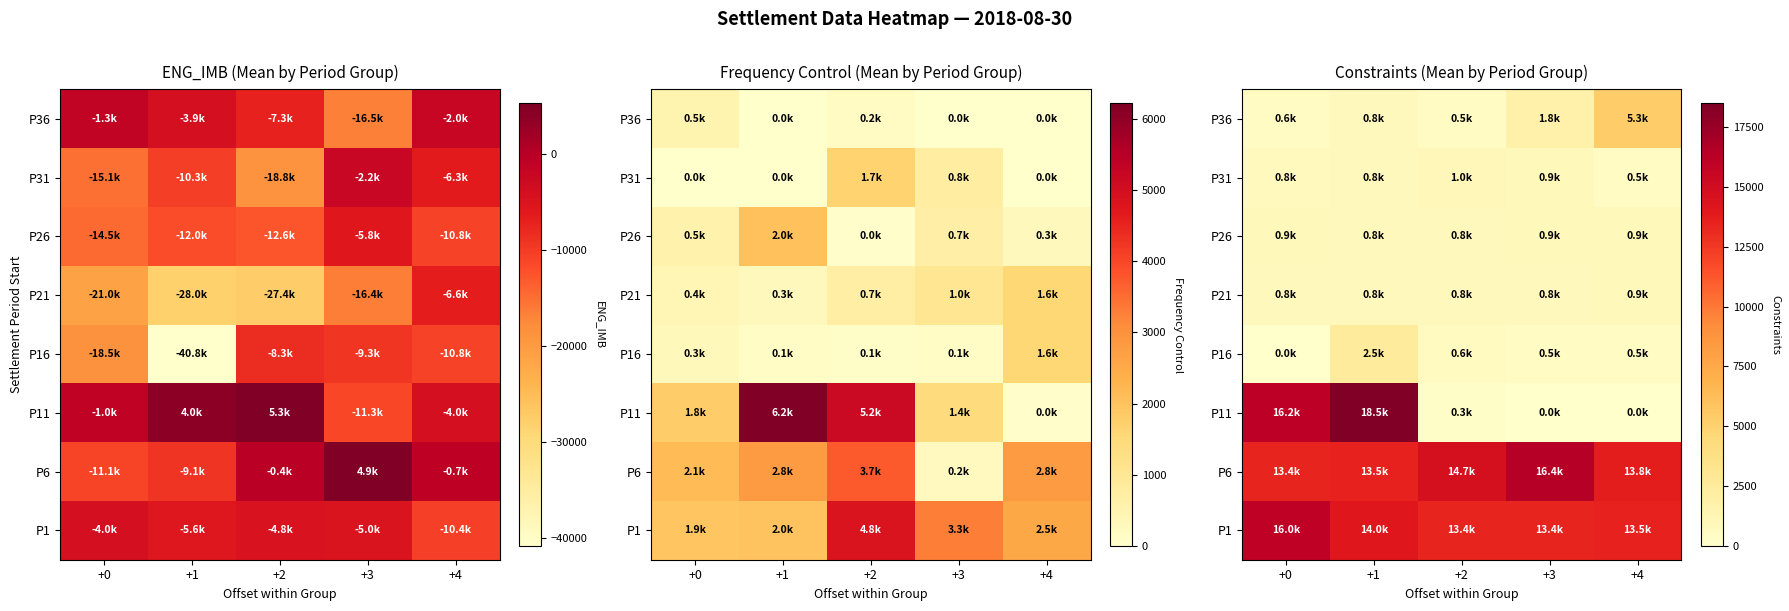

How many data points in P1 are above 13511?

3